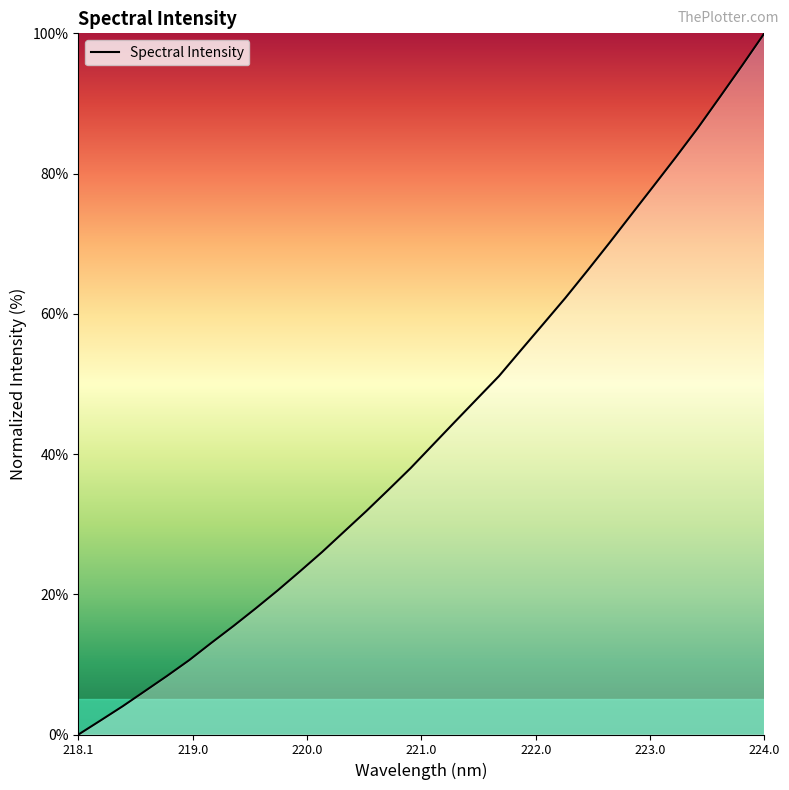

What is the difference between the maximum and minimum values?

100.0